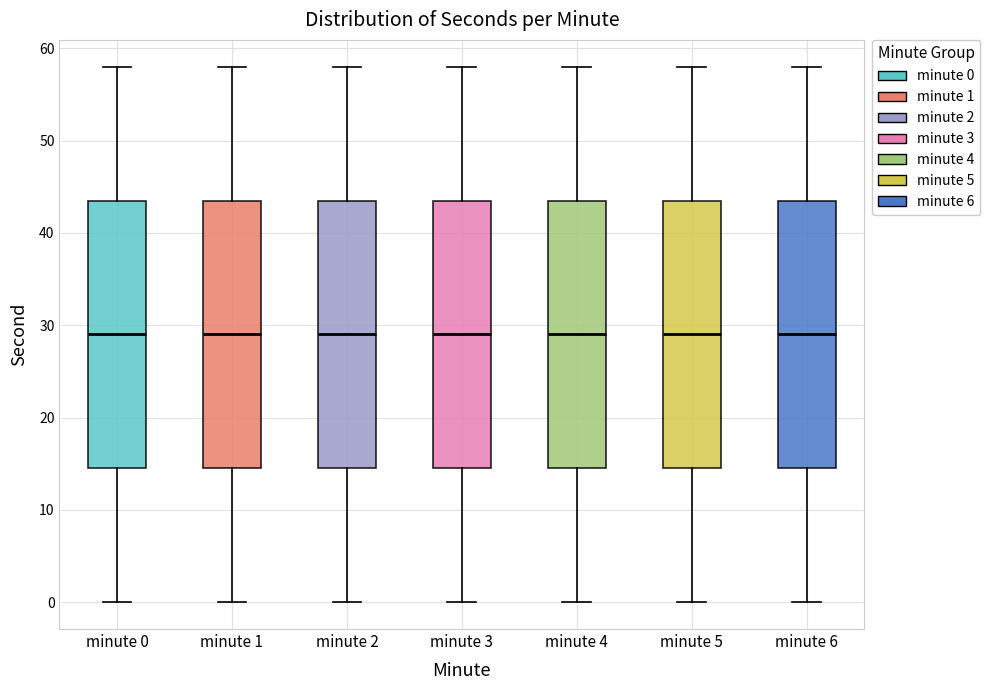

Where does the median line of the box for minute 3 sit on the y-axis? The values are not printed on the chart, so give them approximately, as read against the axis.

29